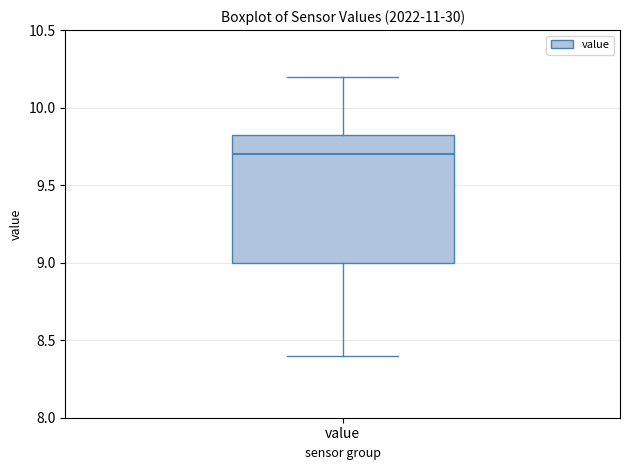

Read this box plot against the y-axis: the position of the median line, the range covered by the box, and the ends of both whiskers. The values are not printed on the chart, so give them approximately, as read against the axis.

median 9.70, box 9.00 to 9.85, whiskers 8.40 to 10.20